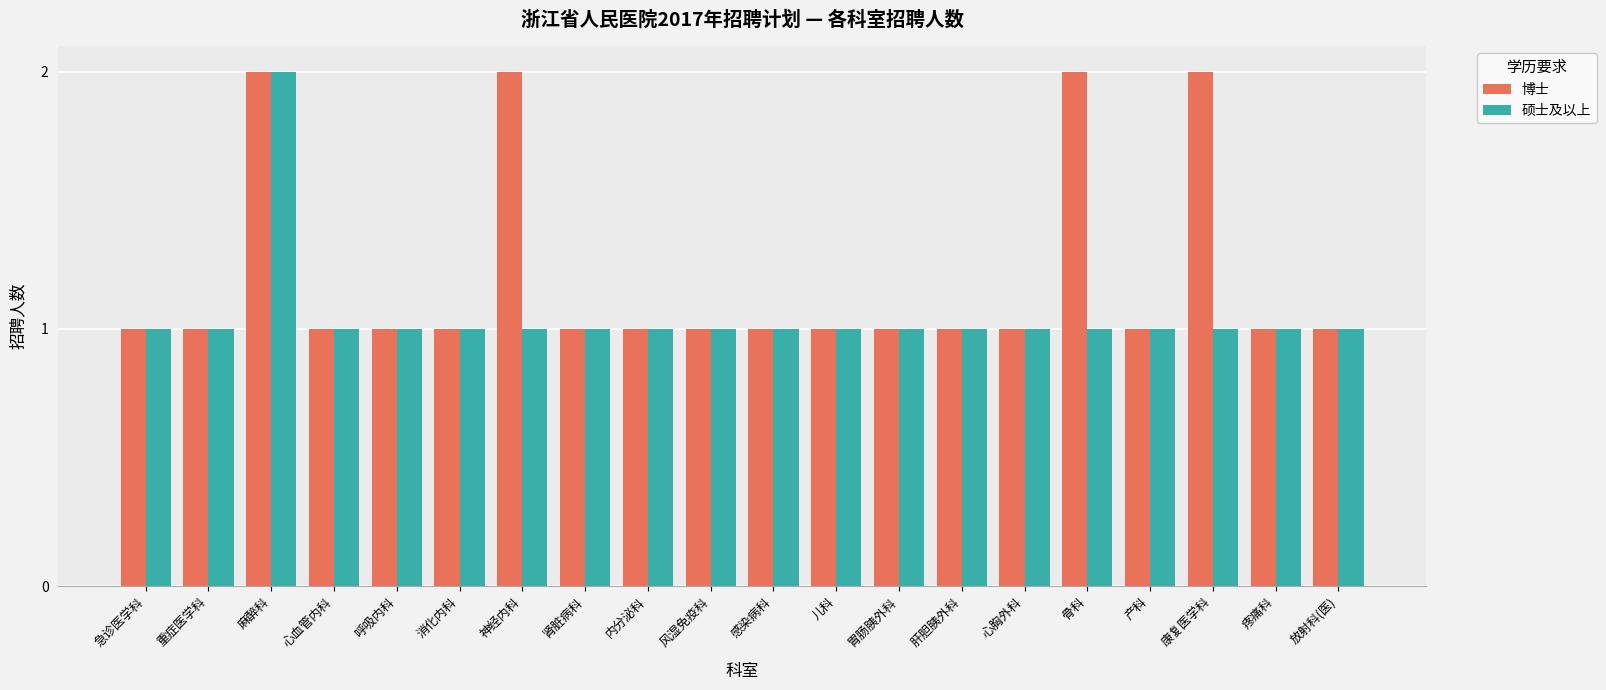

At which category is the sum across all series the highest?

麻醉科